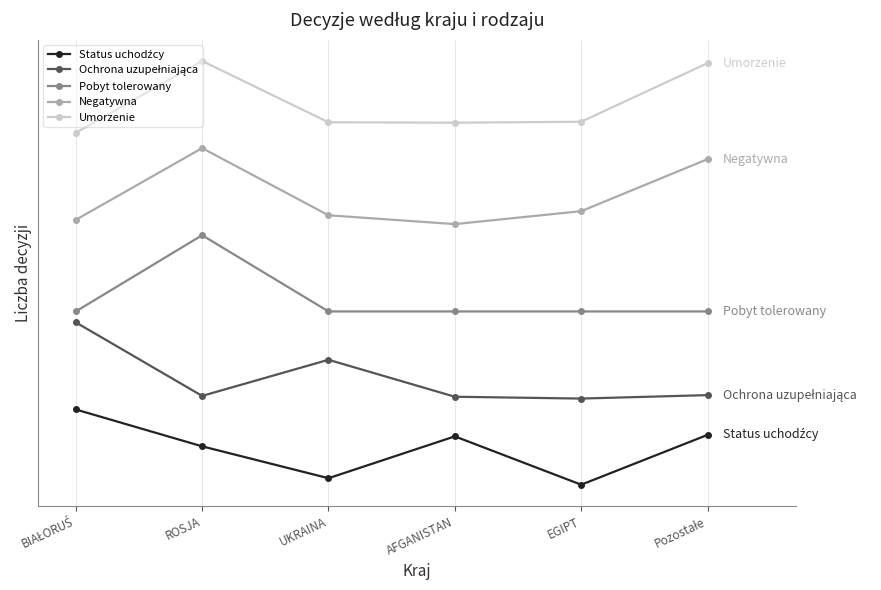

Rank the series at BIAŁORUŚ from lowest to highest value.

Status uchodźcy, Ochrona uzupełniająca, Pobyt tolerowany, Negatywna, Umorzenie